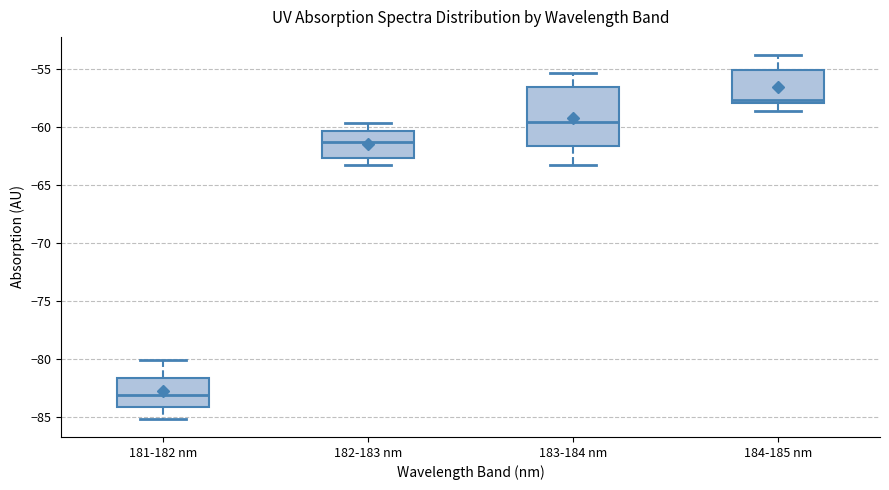

Which box has the lowest median line?

181-182 nm